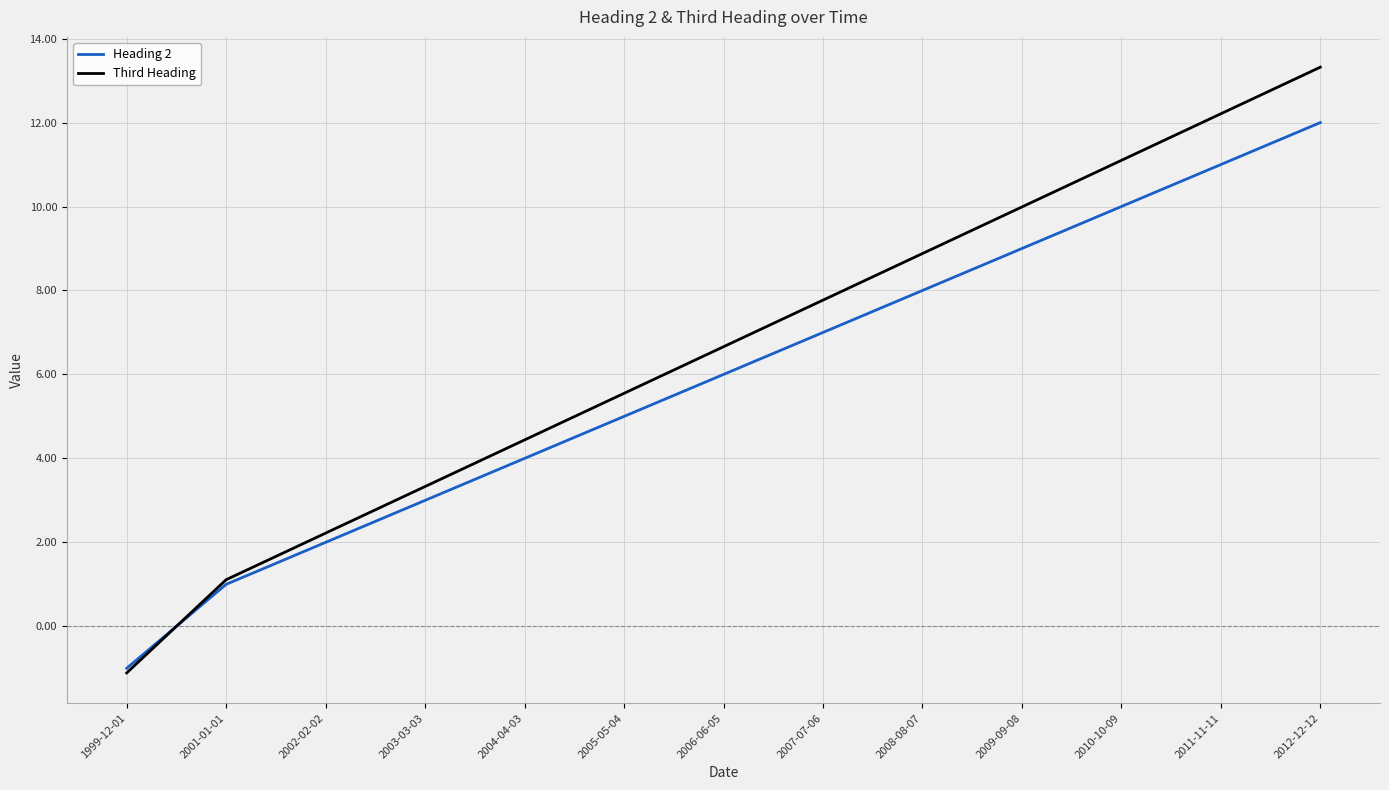

What is the difference between the highest and lowest values at 1999-12-01?

0.1